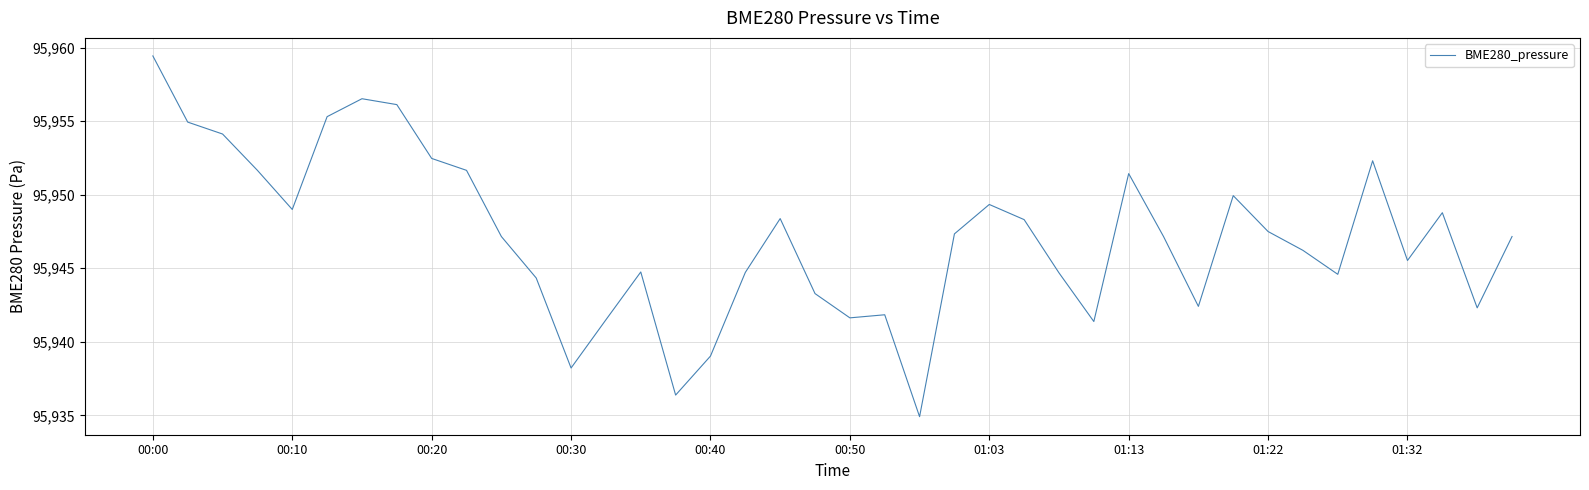

How many categories are shown in the chart?

40